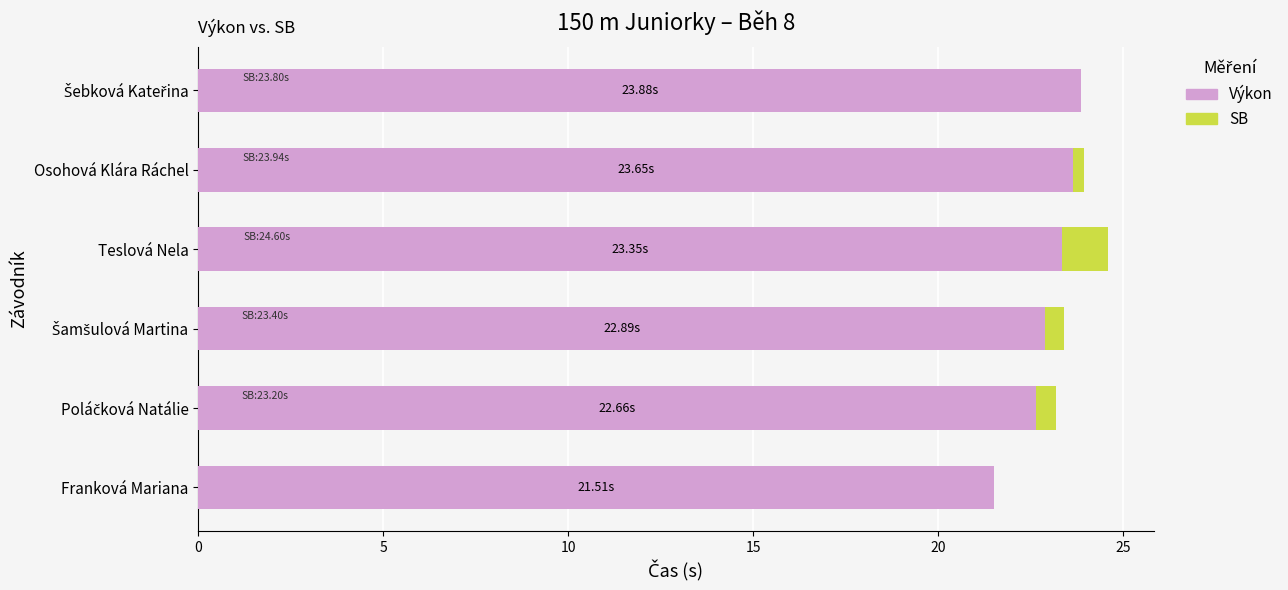

What is the average value of the Výkon series?

23.0